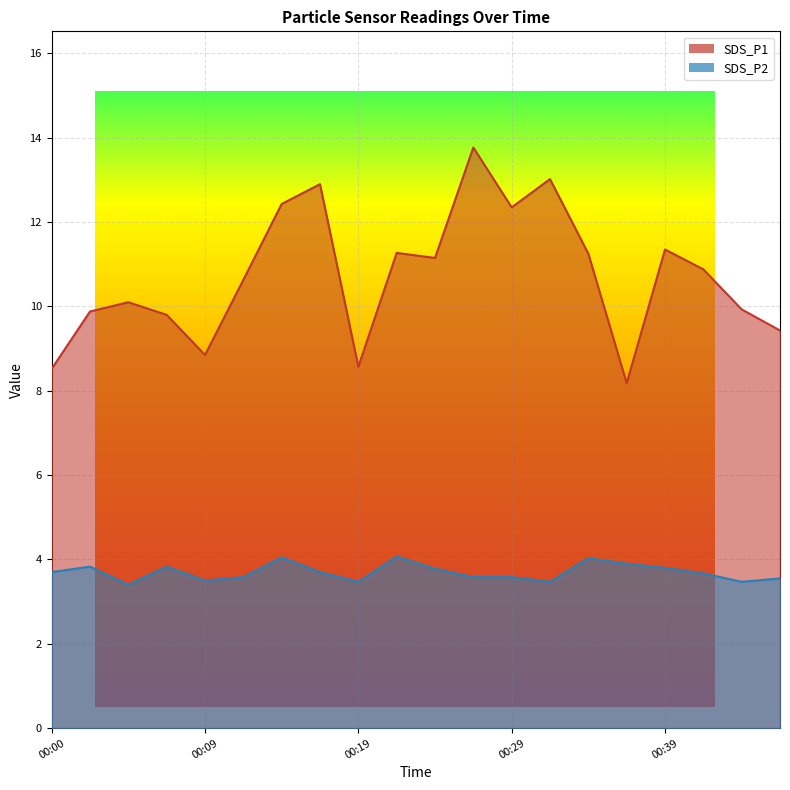

What is the difference between the SDS_P1 values at 00:17 and 00:43?

3.0